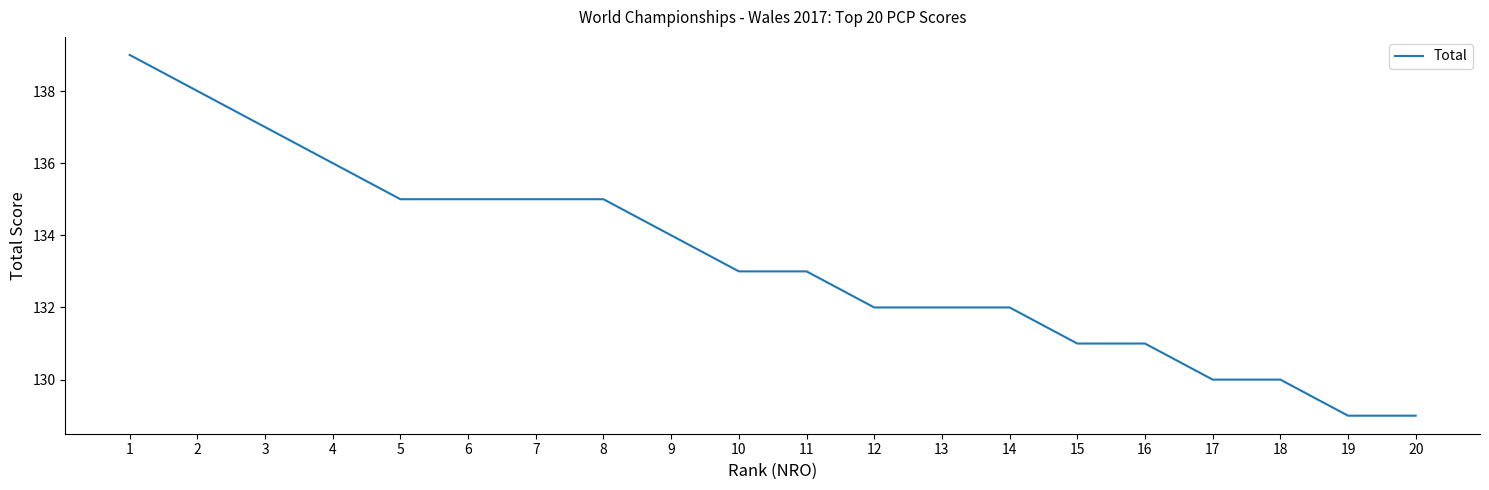

What is the difference between the second highest and second lowest values?

9